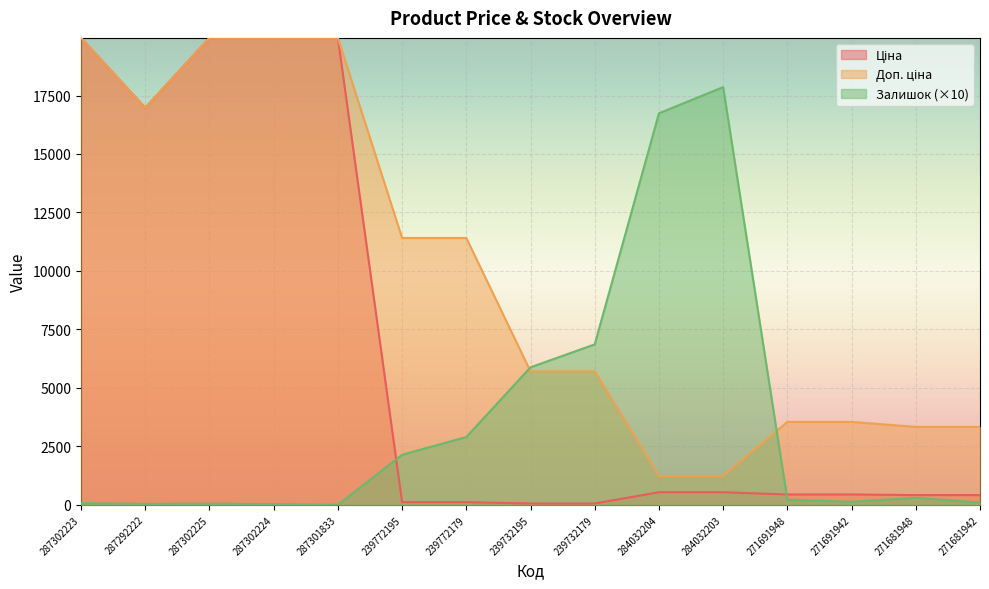

What is the difference between the maximum and minimum values in the Залишок series?

17860.0